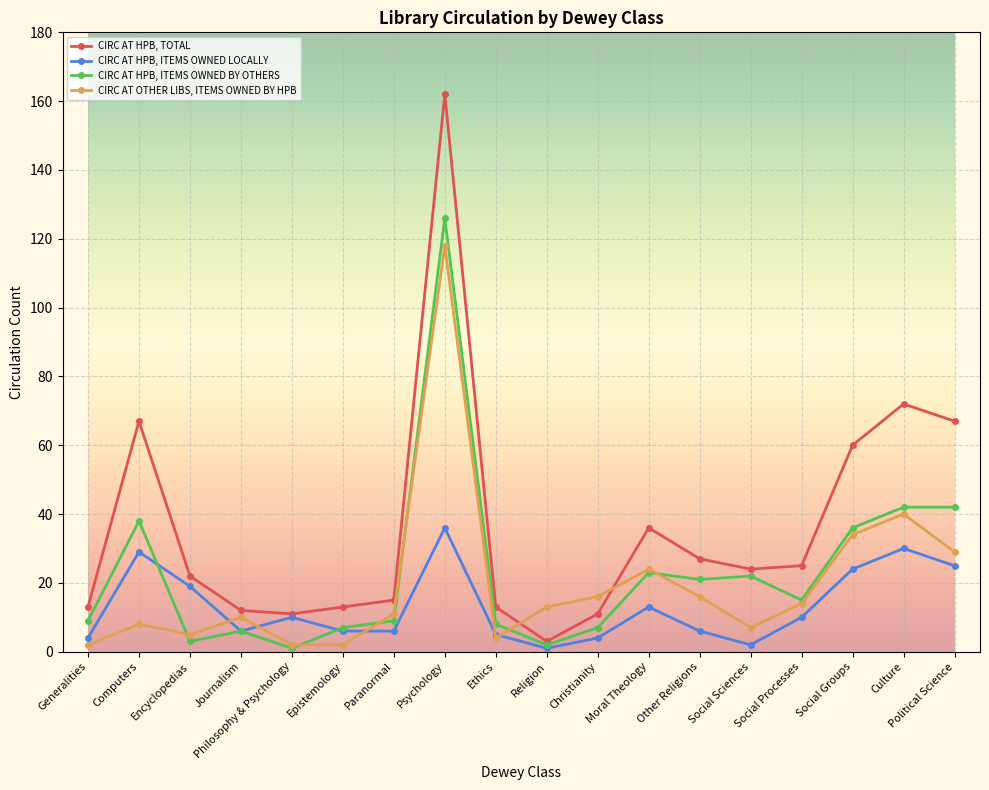

In CIRC AT OTHER LIBS, ITEMS OWNED BY HPB, how many points are higher than both neighbors (excluding endpoints)?

5